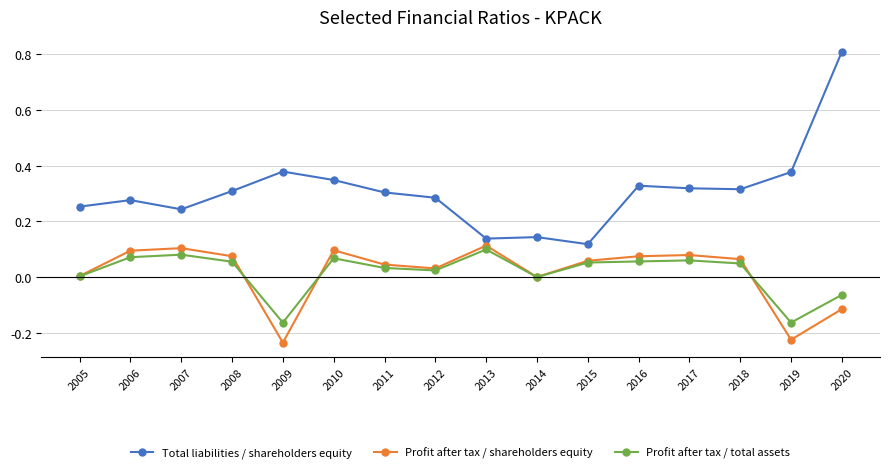

What are all the series names shown in the legend?

Total liabilities / shareholders equity, Profit after tax / shareholders equity, Profit after tax / total assets